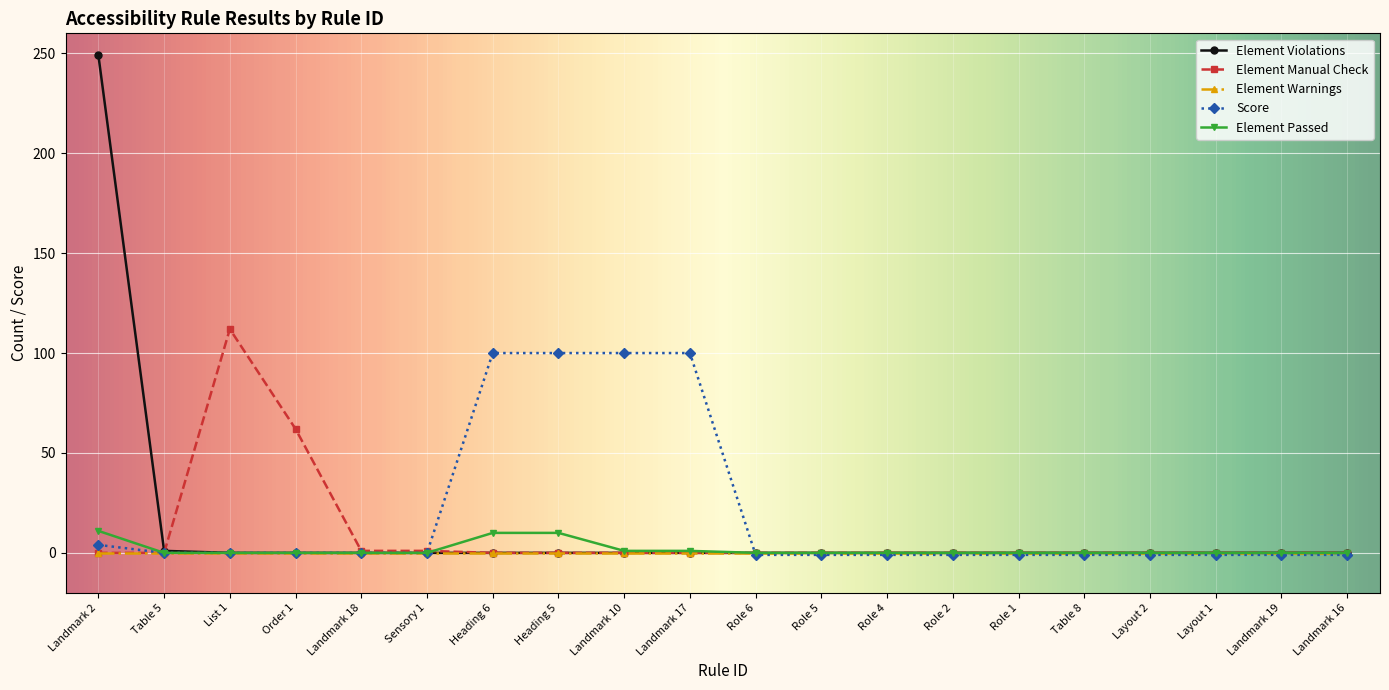

Which series has the largest range (max minus min)?

Element Violations